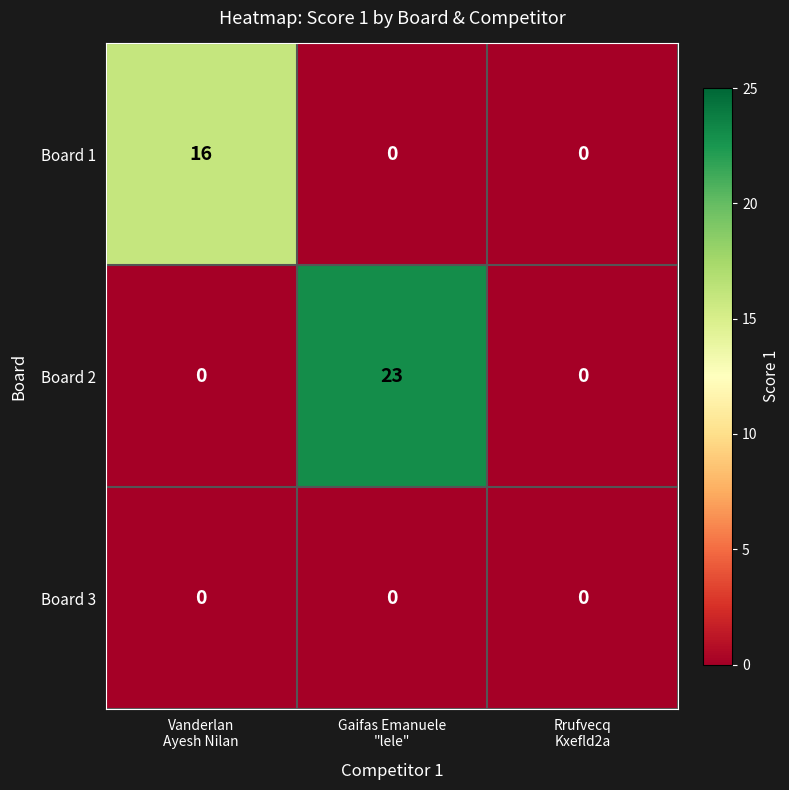

Which series has the largest range (max minus min)?

Board 2